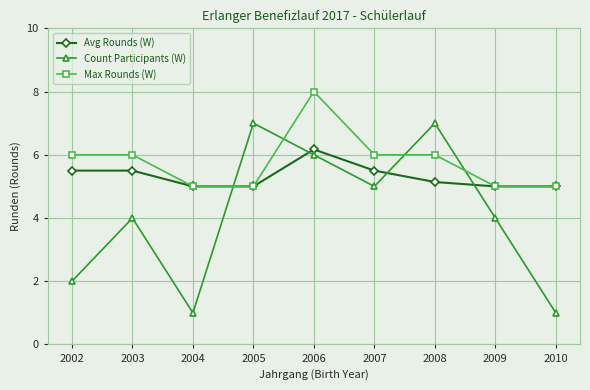

Reading left to right, list all the values displayed in this chart.

Avg Rounds (W): 2002=5.5	2003=5.5	2004=5.0	2005=5.0	2006=6.2	2007=5.5	2008=5.1	2009=5.0	2010=5.0
Count Participants (W): 2002=2.0	2003=4.0	2004=1.0	2005=7.0	2006=6.0	2007=5.0	2008=7.0	2009=4.0	2010=1.0
Max Rounds (W): 2002=6.0	2003=6.0	2004=5.0	2005=5.0	2006=8.0	2007=6.0	2008=6.0	2009=5.0	2010=5.0